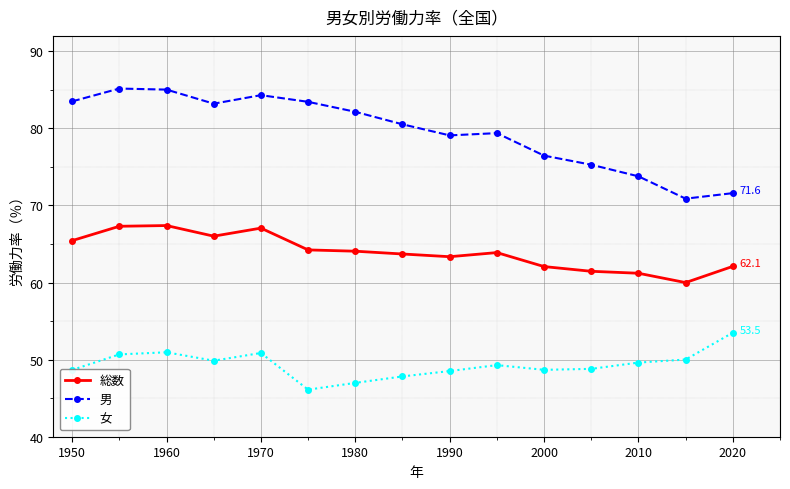

Rank the series by their average value, from lowest to highest.

女, 総数, 男